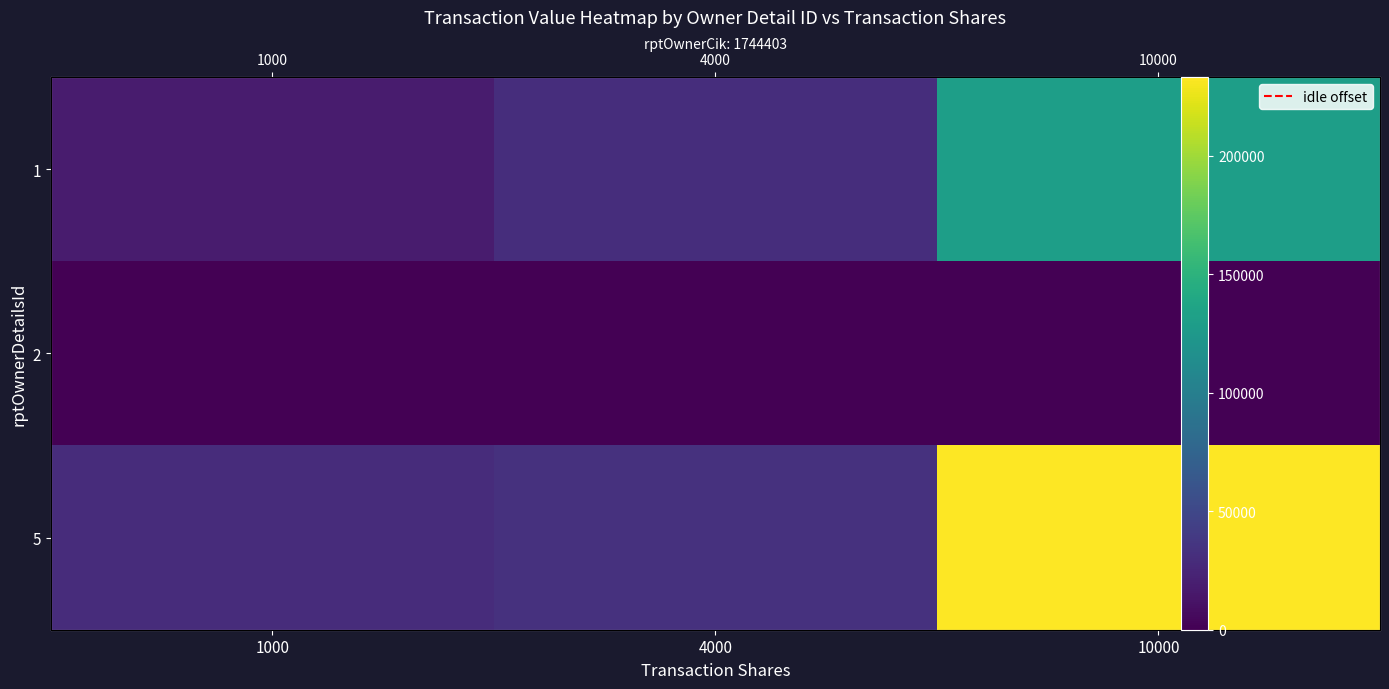

What is the average value of the 1 series?

59660